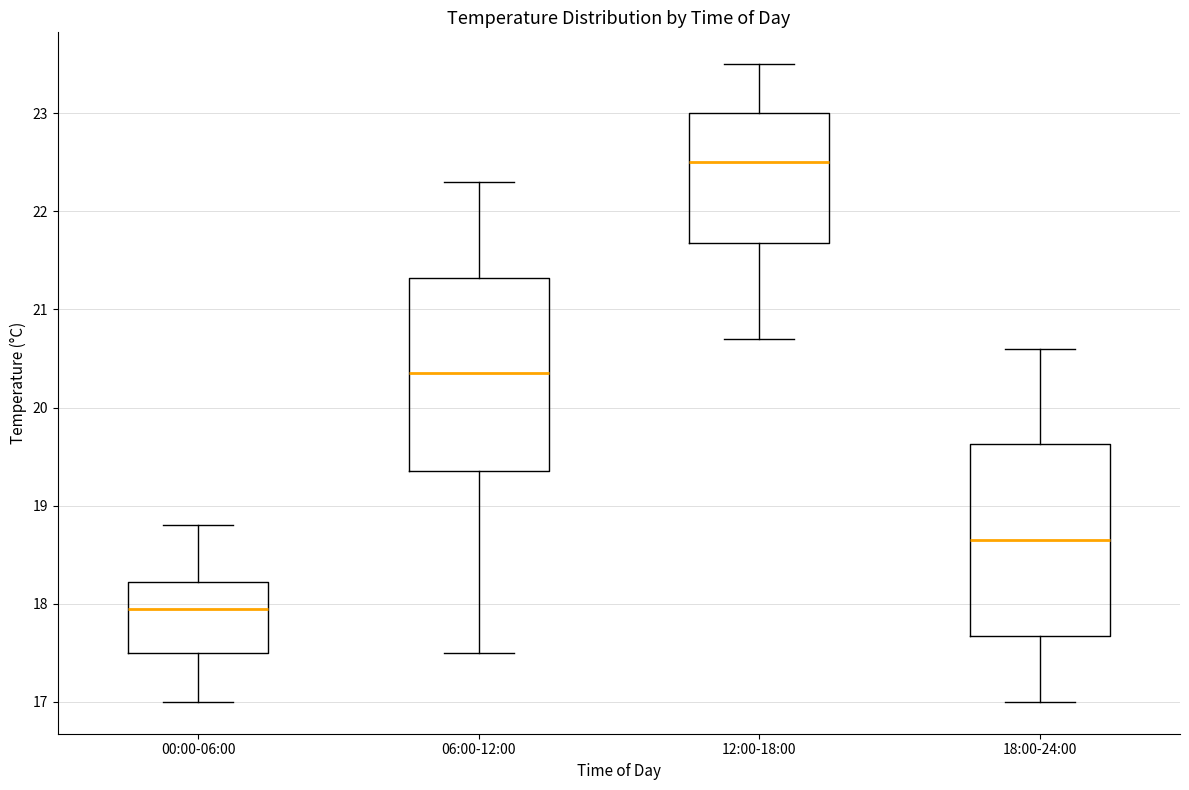

Which box has the lowest median line?

00:00-06:00